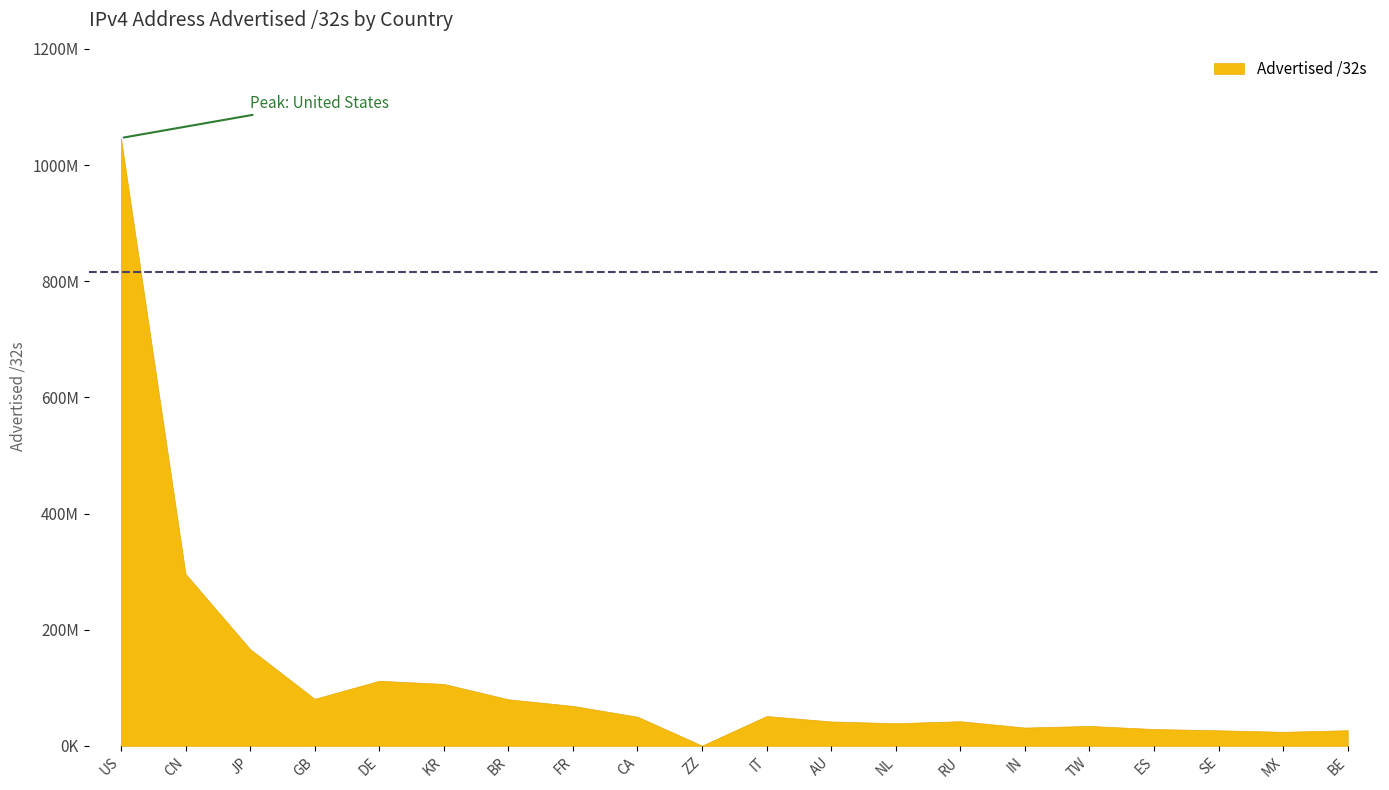

What is the difference between the values at ZZ and GB?

80580096